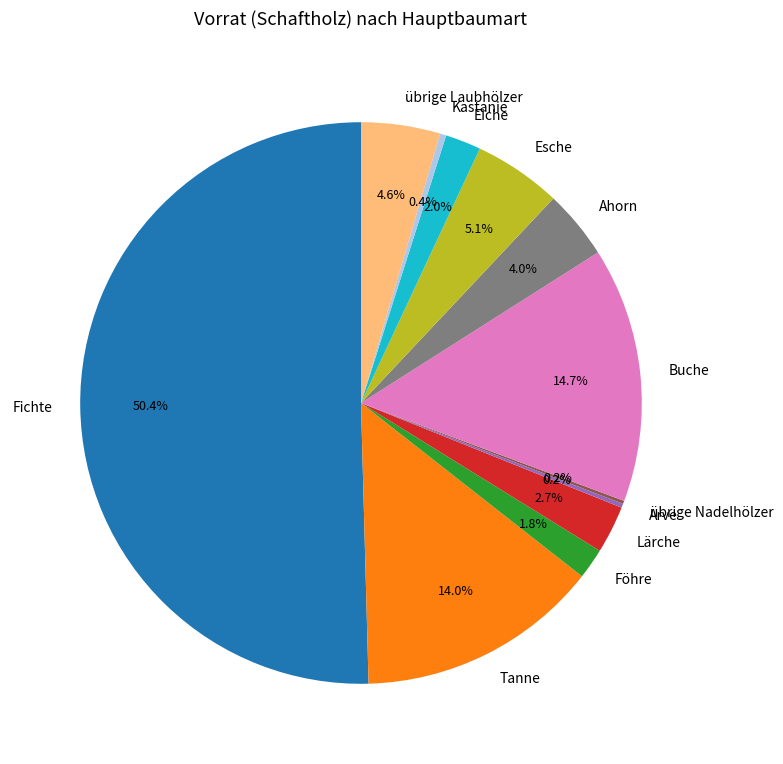

How much of the chart is everything except Esche?

94.9%